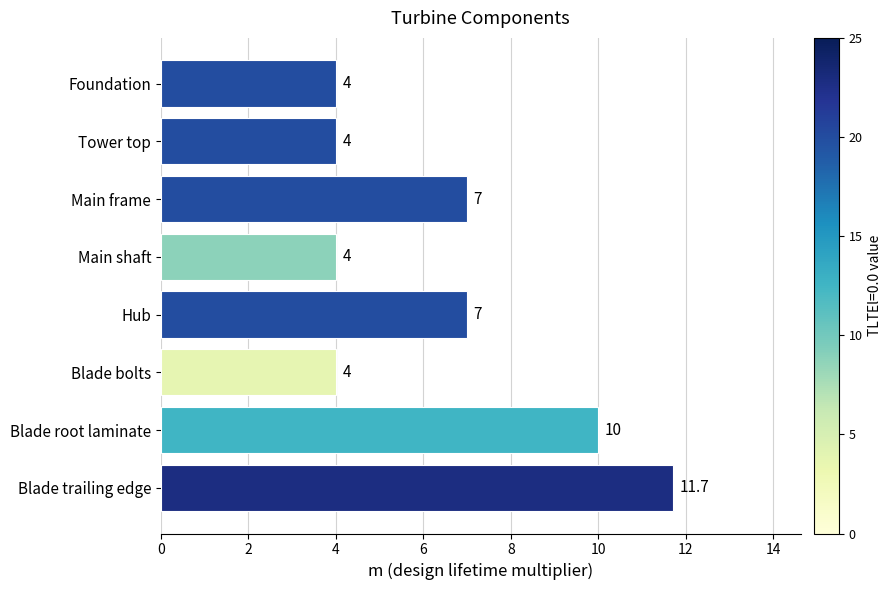

Count the values in the range 4 to 10.

7